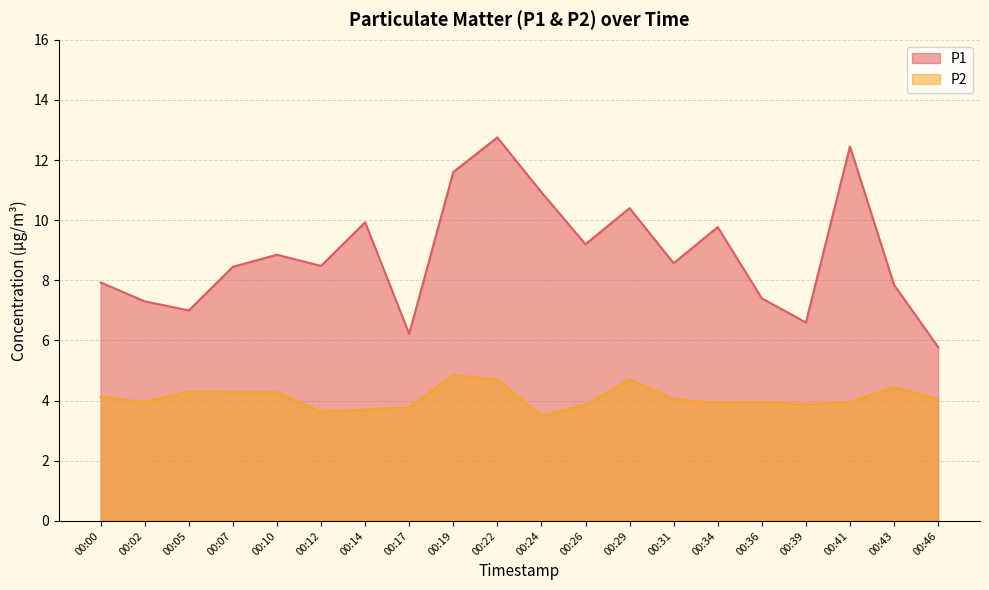

In P1, how many points are lower than both neighbors (excluding endpoints)?

6